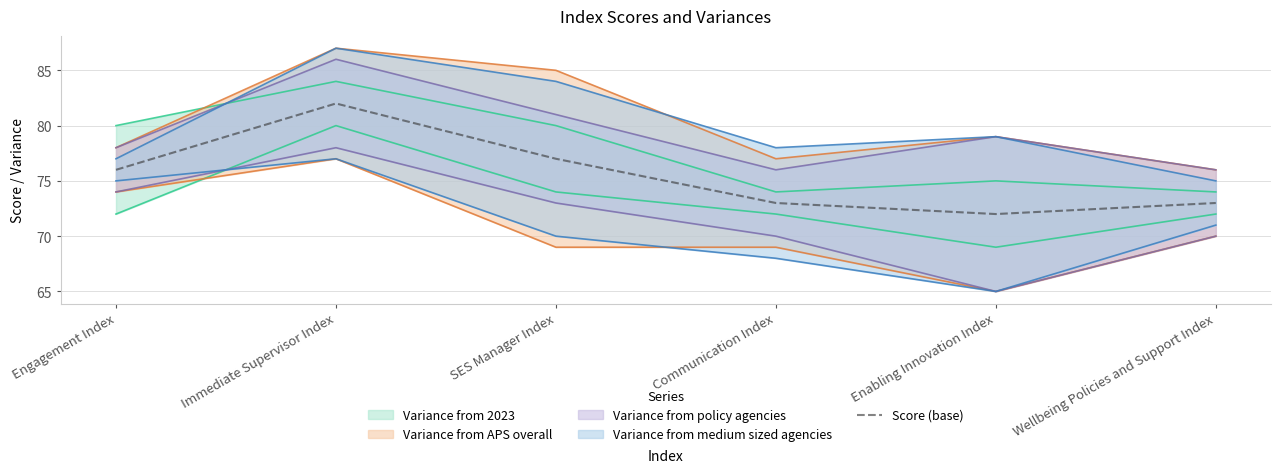

What is the sum of the values at Enabling Innovation Index and SES Manager Index?

149